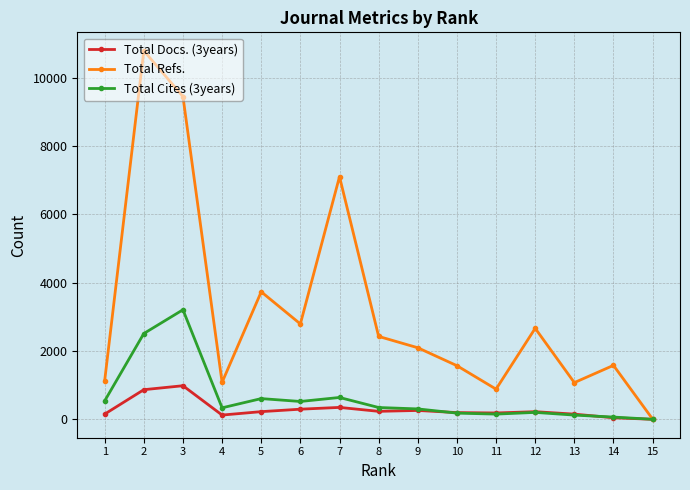

List the series in order of their peak value, highest first.

Total Refs., Total Cites (3years), Total Docs. (3years)